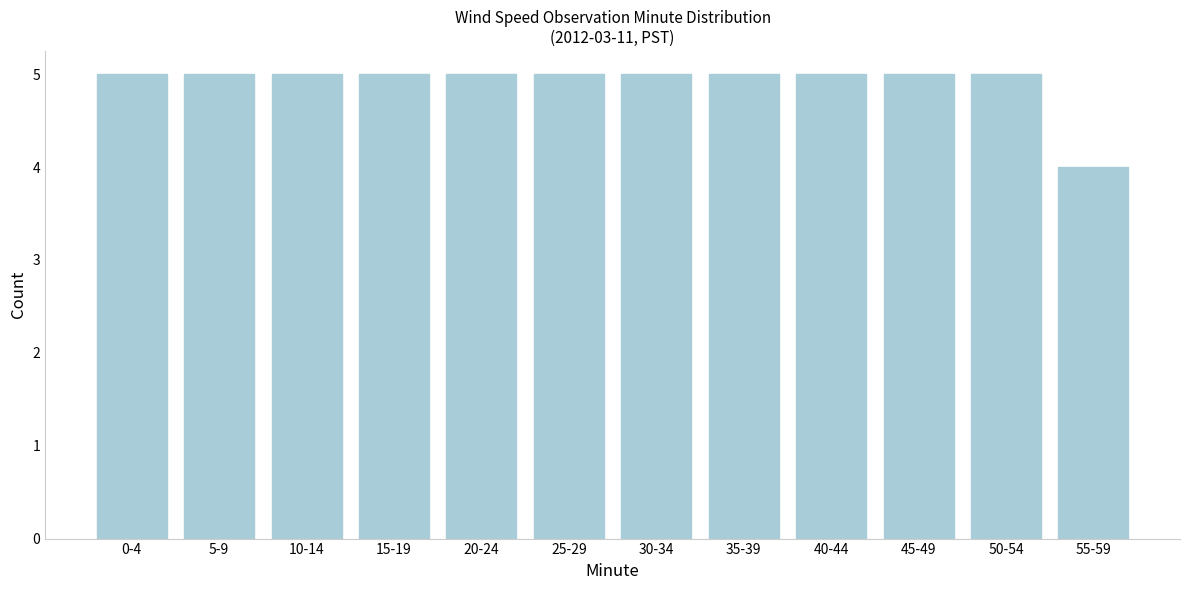

Reading right to left, extract all data points from this chart.

55-59=4	50-54=5	45-49=5	40-44=5	35-39=5	30-34=5	25-29=5	20-24=5	15-19=5	10-14=5	5-9=5	0-4=5